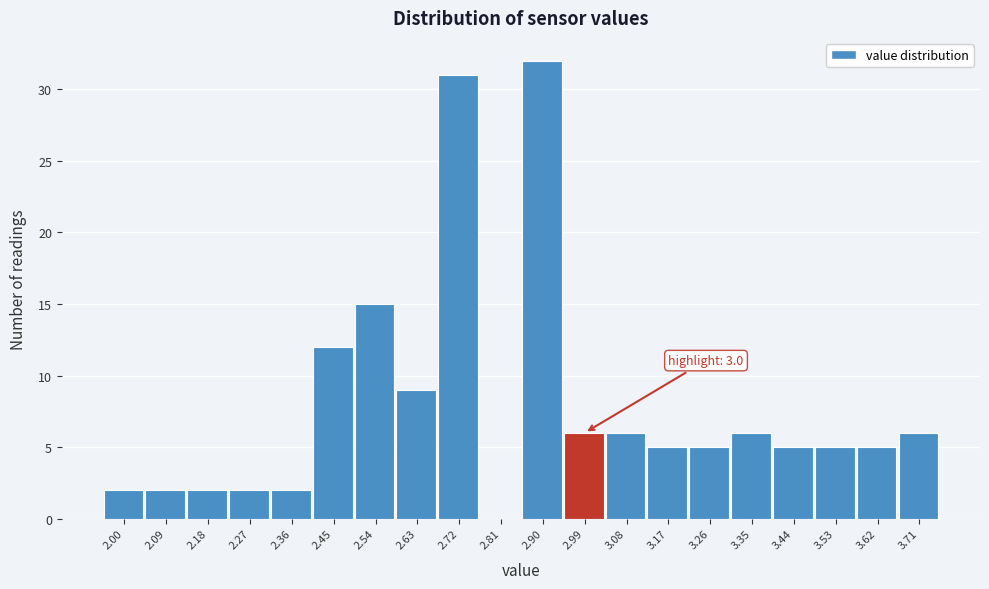

Reading right to left, list all the values displayed in this chart.

3.71=6	3.62=5	3.53=5	3.44=5	3.35=6	3.26=5	3.17=5	3.08=6	2.99=6	2.90=32	2.81=0	2.72=31	2.63=9	2.54=15	2.45=12	2.36=2	2.27=2	2.18=2	2.09=2	2.00=2